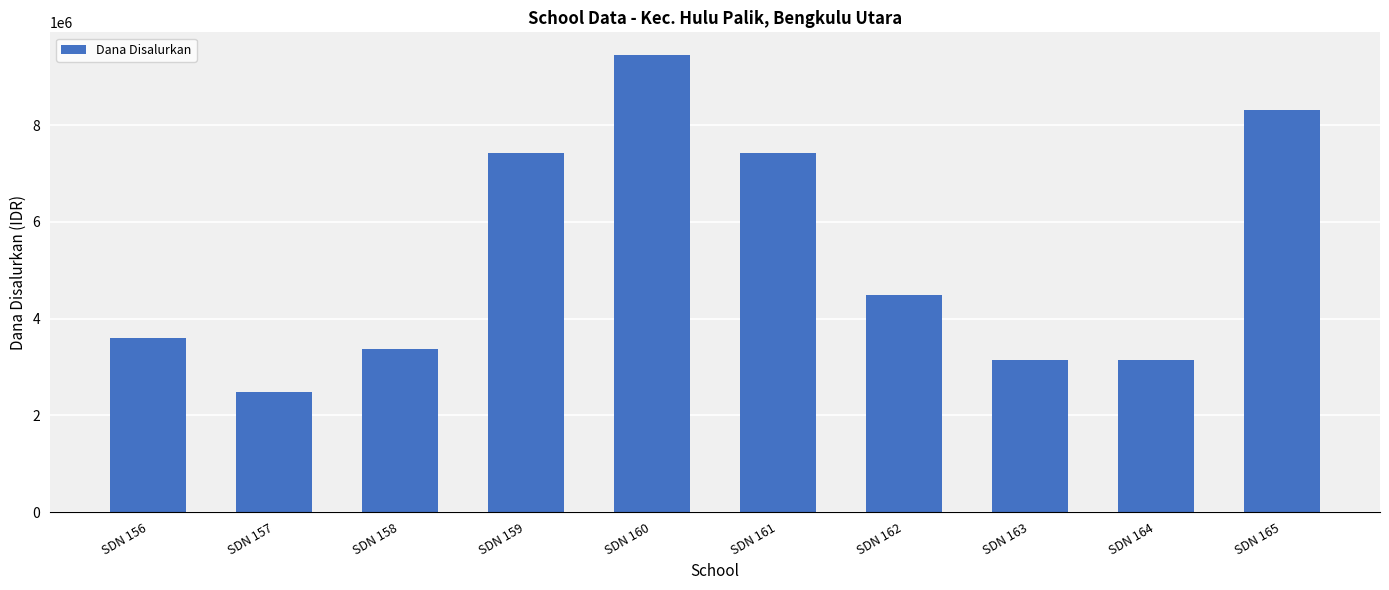

Approximately how many times larger is the value at SDN 165 compared to SDN 157?

3.4